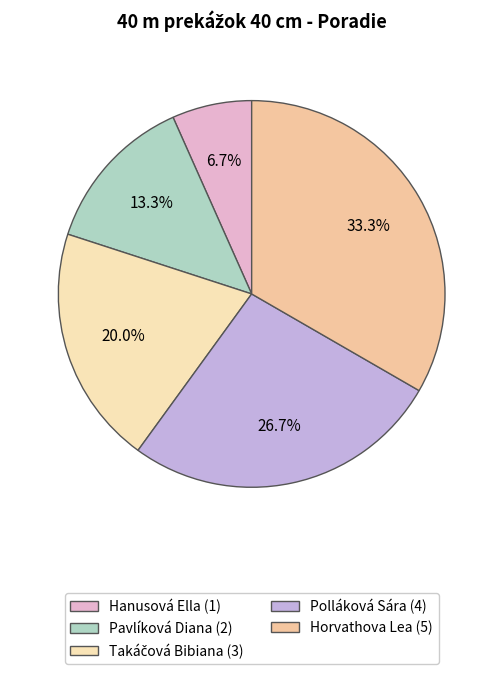

Count the number of slices in the pie.

5